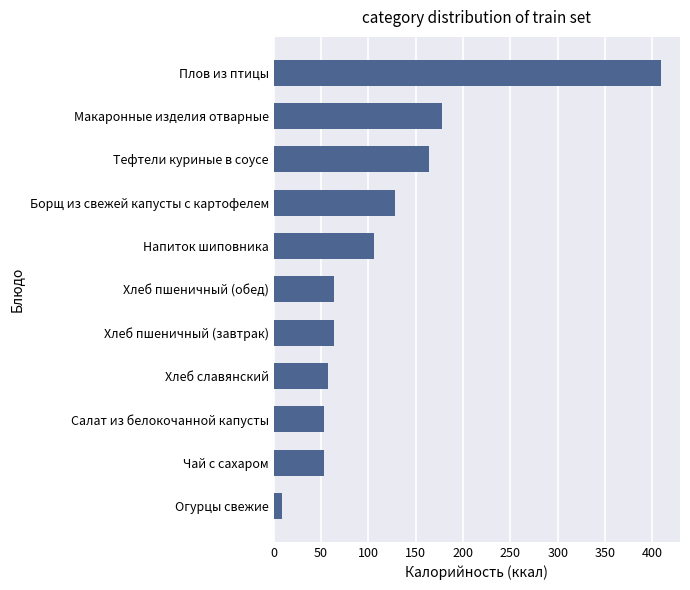

What is the sum of all values?

1284.0